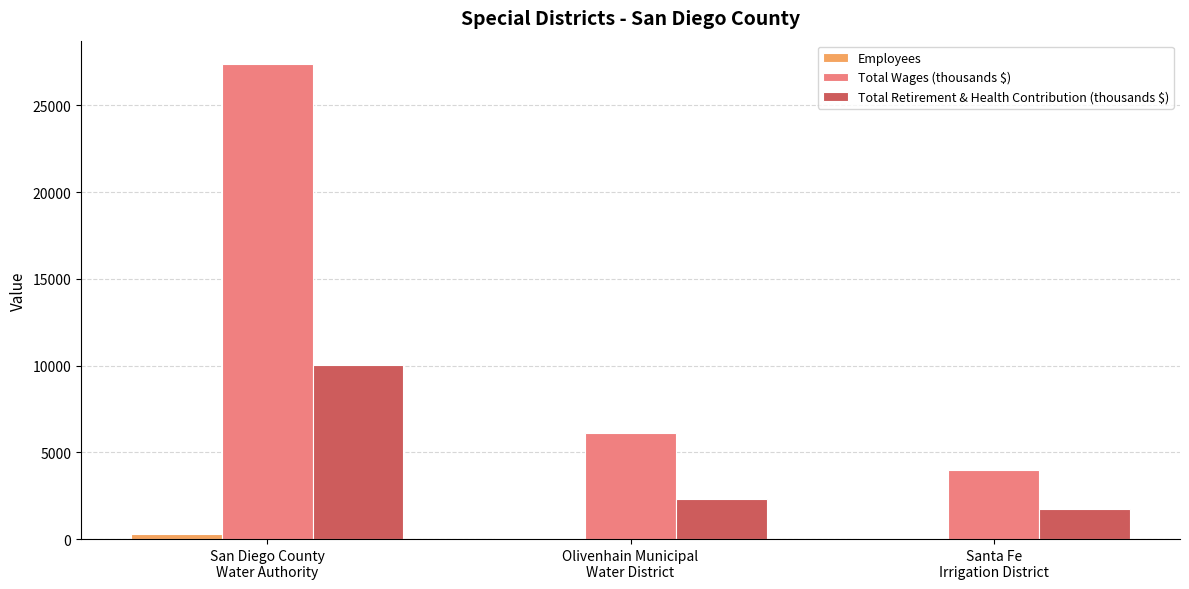

What is the sum of all Total Wages (thousands $) values?

37486.2